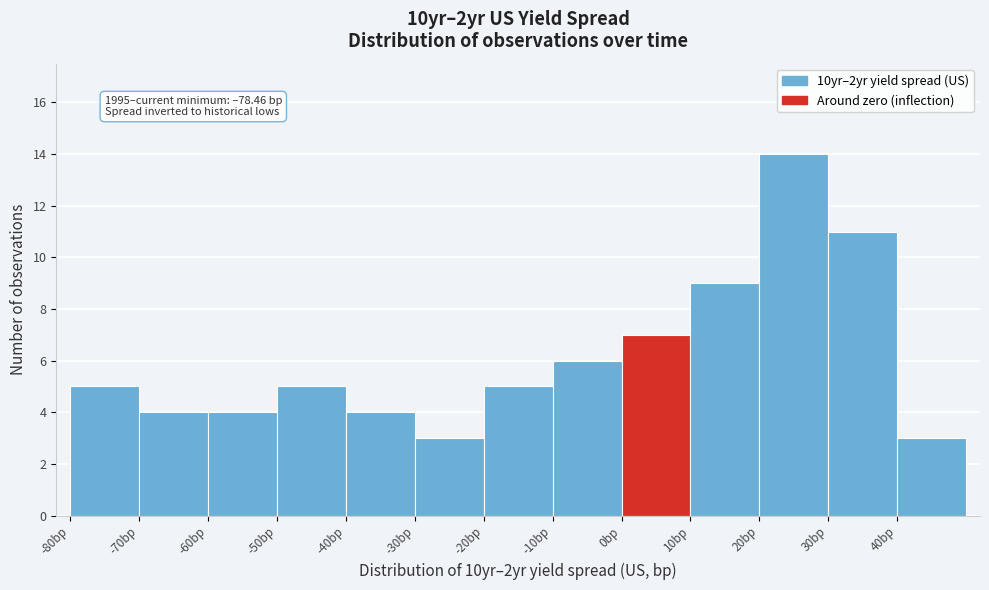

Over which range of the x-axis is the bar tallest?

20 to 30